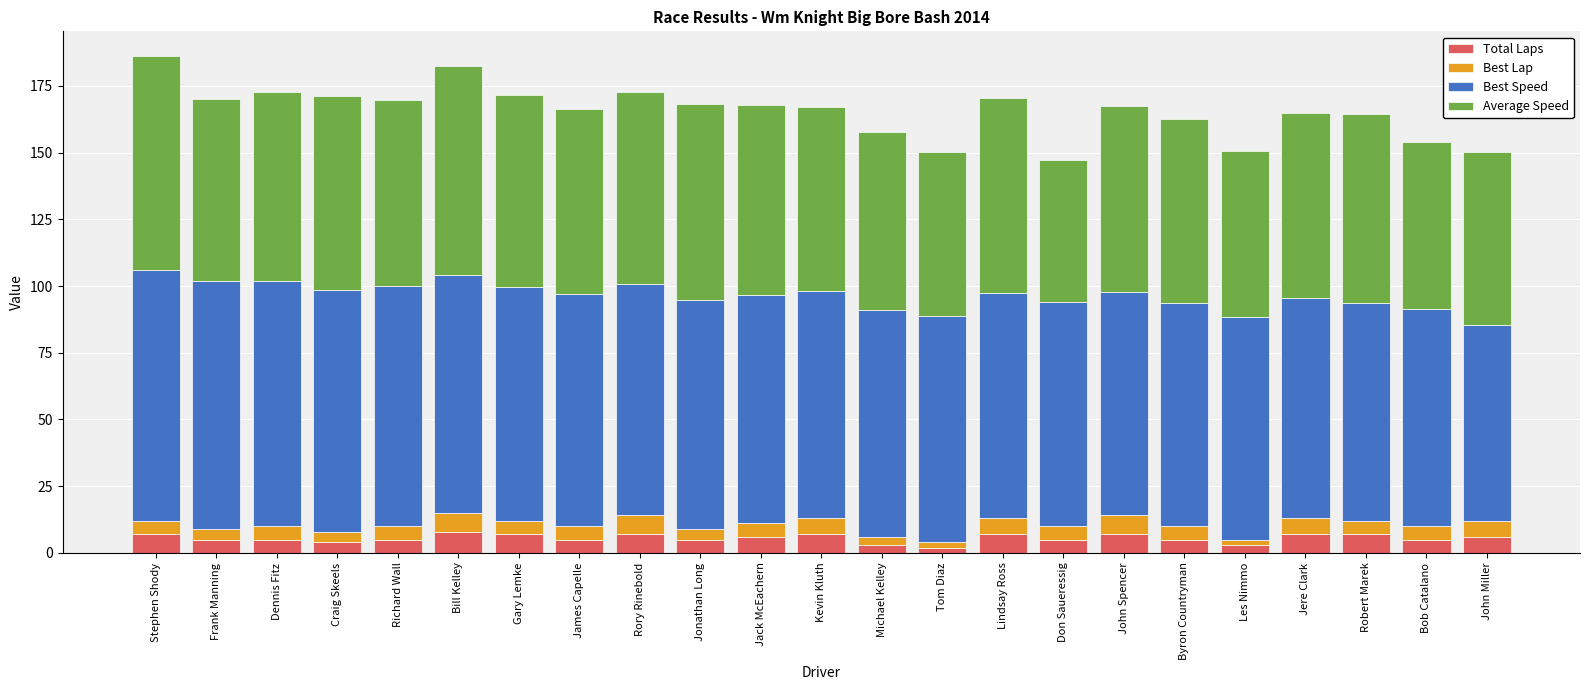

What are all the series names shown in the legend?

Total Laps, Best Lap, Best Speed, Average Speed